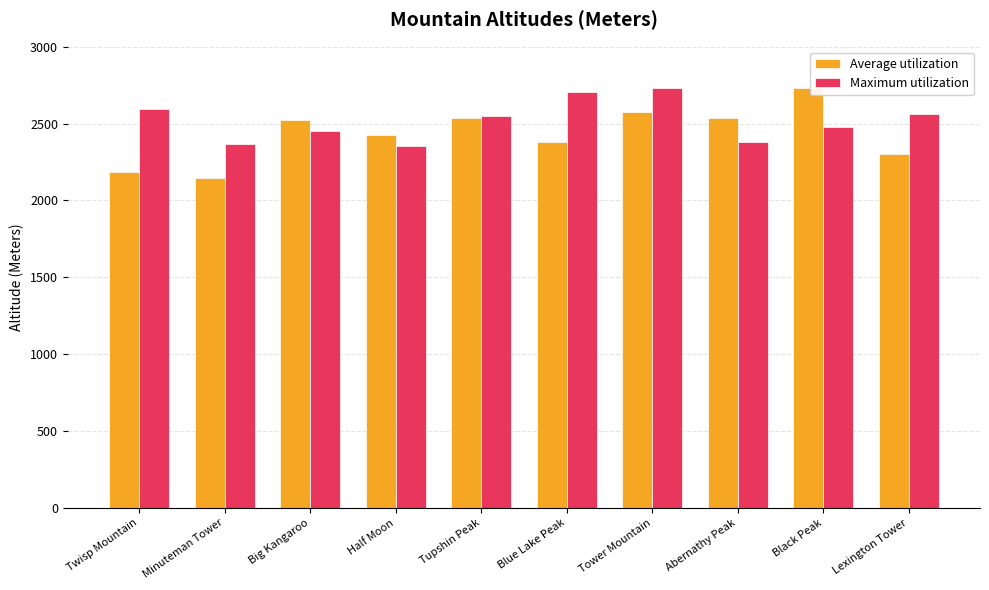

What is the label of the 3rd bar from the left?

Big Kangaroo